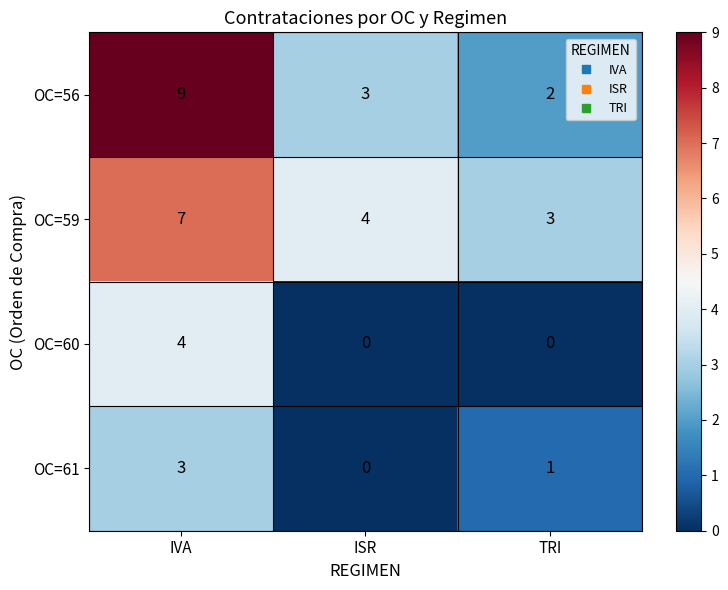

What is the total value across all series at IVA?

23